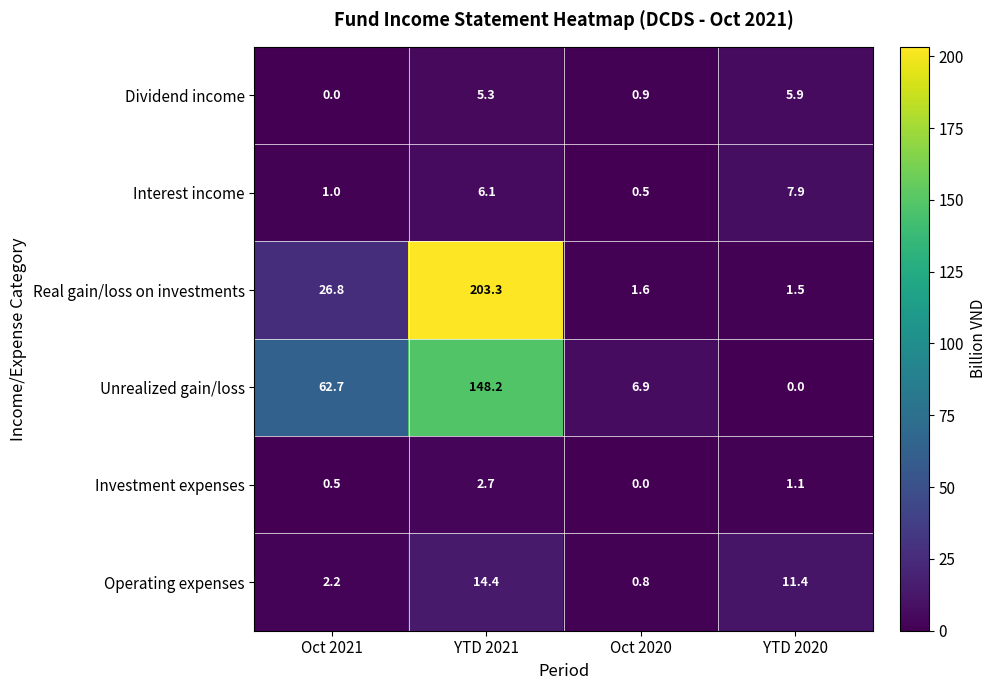

How many series are shown in this chart?

6